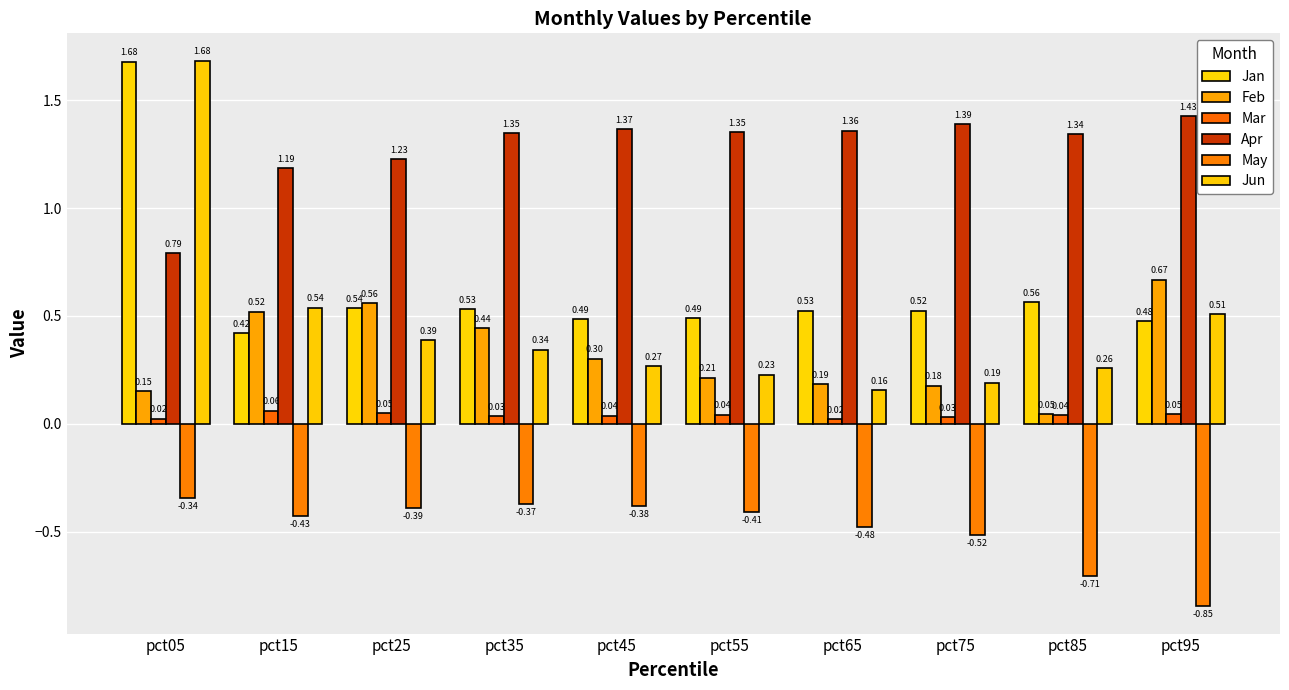

What is the sum of all Jan values?

6.2